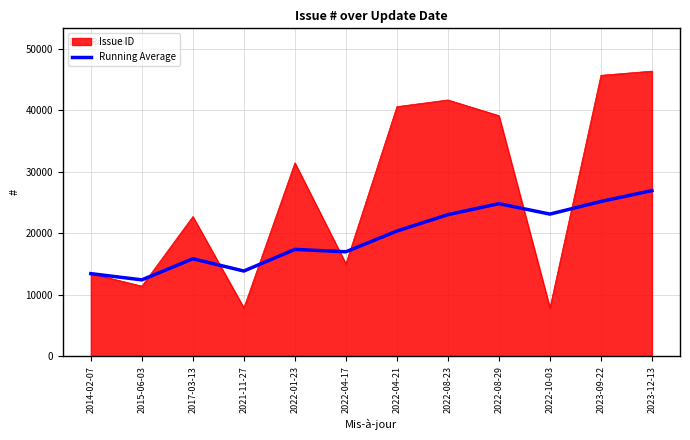

What is the spread (max minus min) of values at 2022-01-23?

14069.4